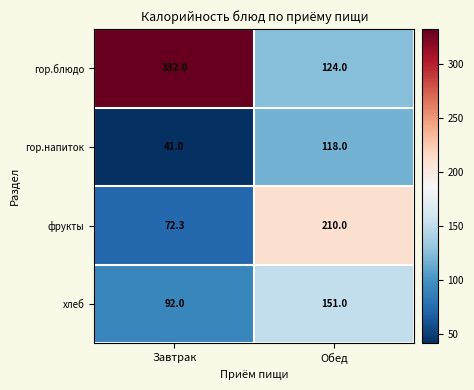

Reading left to right, transcribe all the data shown in this chart.

гор.блюдо: Завтрак=332.0	Обед=124.0
гор.напиток: Завтрак=41.0	Обед=118.0
фрукты: Завтрак=72.3	Обед=210.0
хлеб: Завтрак=92.0	Обед=151.0